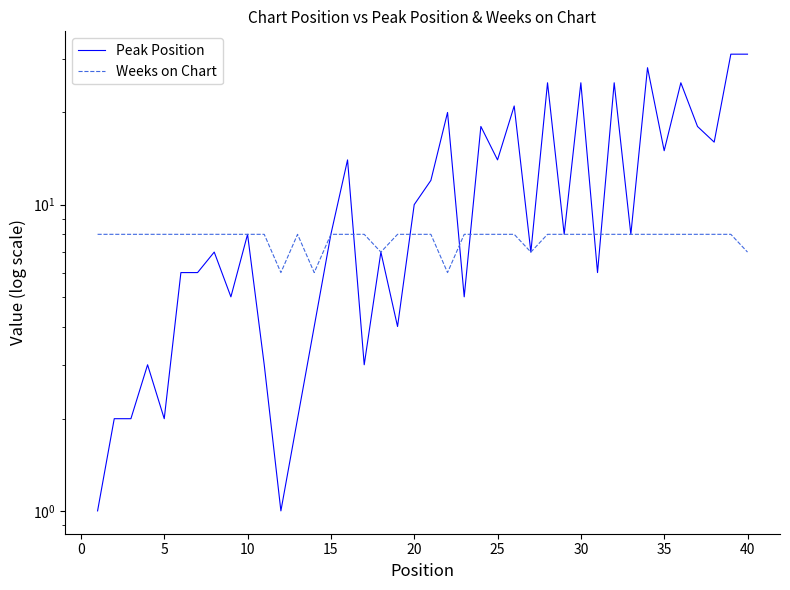

Reading left to right, what are all the values shown in this chart?

Peak Position: 1	2	2	3	2	6	6	7	5	8	3	1	2	4	8	14	3	7	4	10	12	20	5	18	14	21	7	25	8	25	6	25	8	28	15	25	18	16	31	31
Weeks on Chart: 8	8	8	8	8	8	8	8	8	8	8	6	8	6	8	8	8	7	8	8	8	6	8	8	8	8	7	8	8	8	8	8	8	8	8	8	8	8	8	7